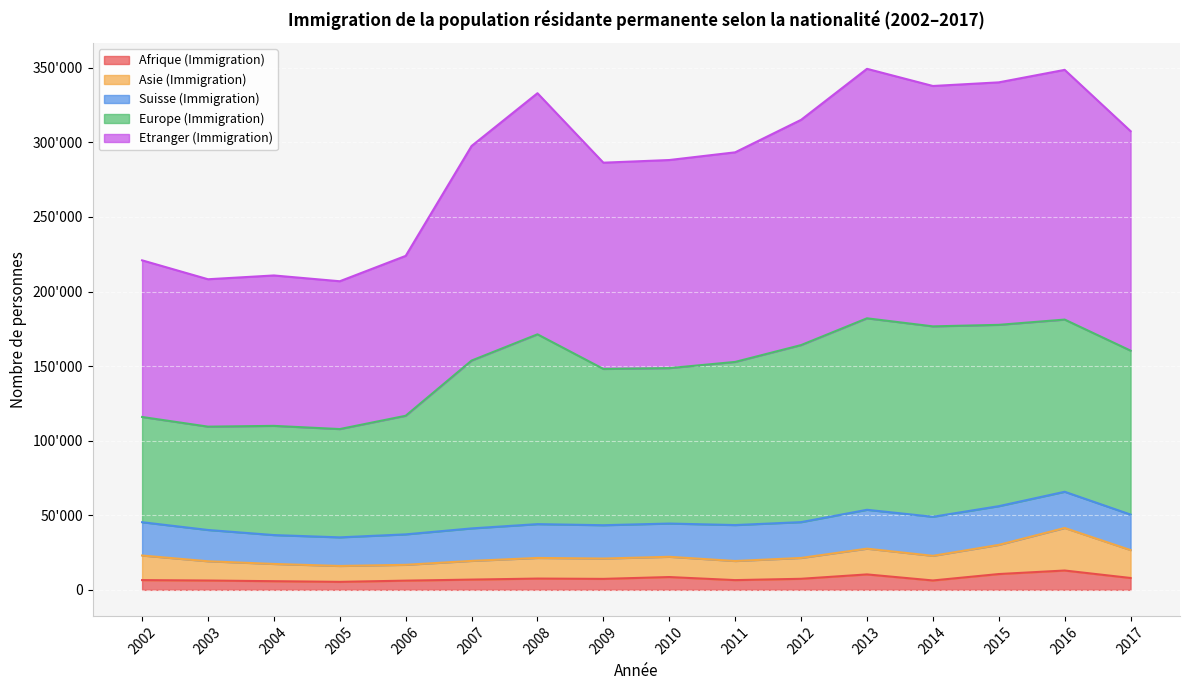

What are all the series names shown in the legend?

Afrique (Immigration), Asie (Immigration), Suisse (Immigration), Europe (Immigration), Etranger (Immigration)